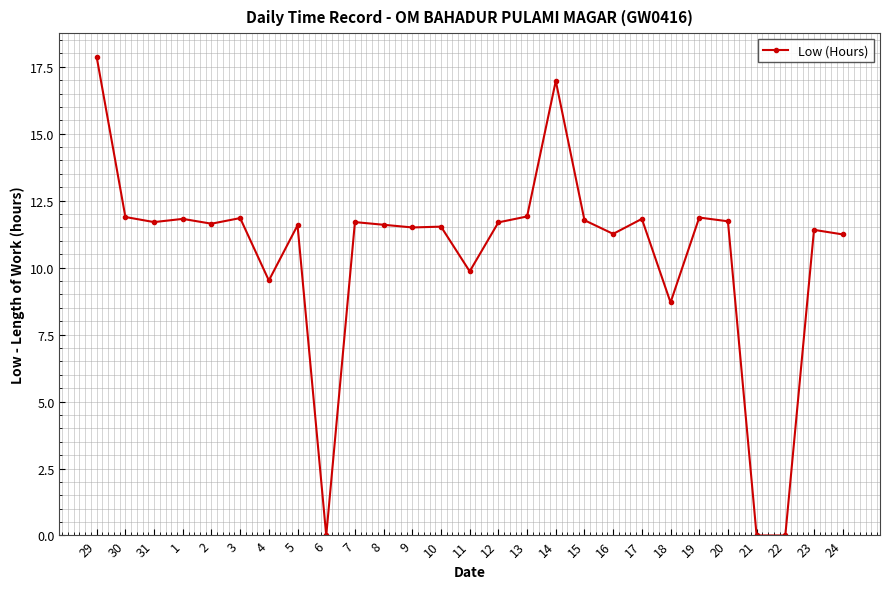

What is the ratio of the value at 23 to the value at 9?

1.0